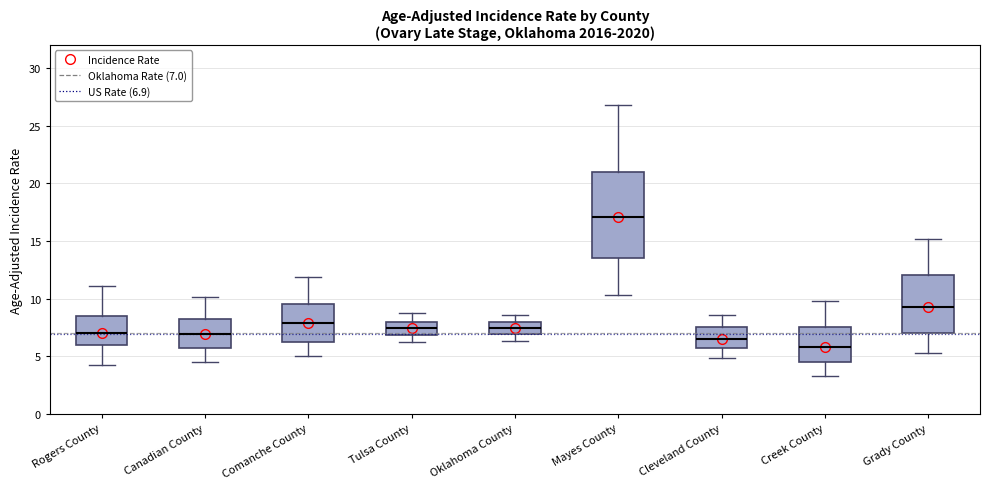

Comparing the boxes themselves (not the whiskers), which one is the tallest?

Mayes County